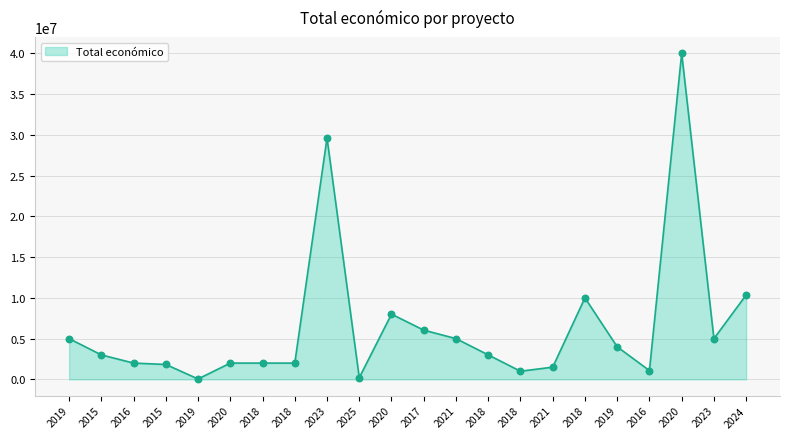

Is this an area chart (filled region under the line)?

Yes